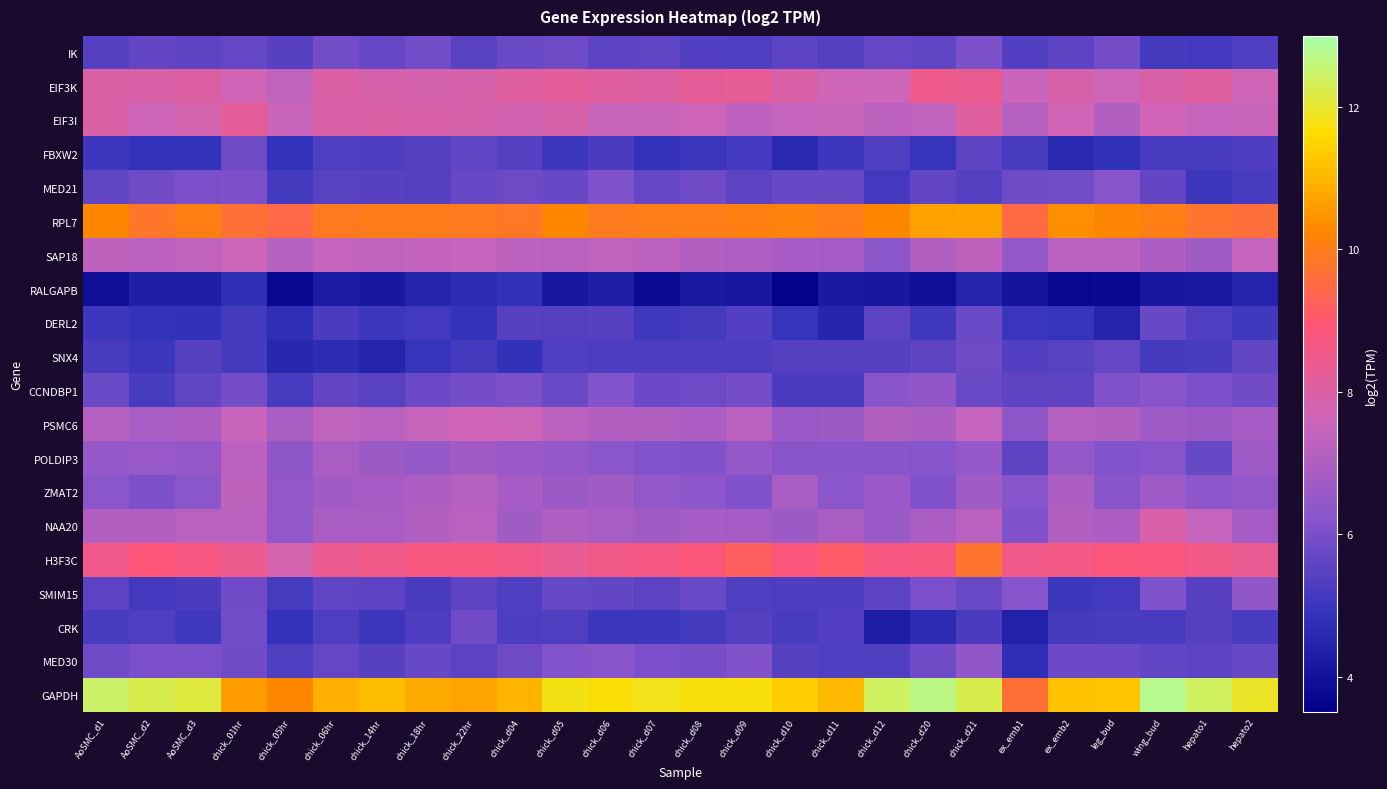

Reading right to left, transcribe all the data shown in this chart.

IK: hepato2=5.3	hepato1=5.1	wing_bud=5.2	leg_bud=5.9	ex_emb2=5.6	ex_emb1=5.4	chick_d21=6.0	chick_d20=5.6	chick_d12=5.7	chick_d11=5.4	chick_d10=5.5	chick_d09=5.3	chick_d08=5.4	chick_d07=5.6	chick_d06=5.5	chick_d05=5.8	chick_d04=5.7	chick_22hr=5.5	chick_18hr=5.9	chick_14hr=5.7	chick_06hr=5.9	chick_05hr=5.4	chick_01hr=5.7	AoSMC_d3=5.5	AoSMC_d2=5.6	AoSMC_d1=5.4
EIF3K: hepato2=7.6	hepato1=8.1	wing_bud=7.9	leg_bud=7.6	ex_emb2=7.9	ex_emb1=7.6	chick_d21=8.4	chick_d20=8.5	chick_d12=7.6	chick_d11=7.6	chick_d10=7.9	chick_d09=8.3	chick_d08=8.2	chick_d07=8.0	chick_d06=8.1	chick_d05=8.2	chick_d04=8.1	chick_22hr=7.8	chick_18hr=7.8	chick_14hr=7.9	chick_06hr=8.0	chick_05hr=7.4	chick_01hr=7.7	AoSMC_d3=8.0	AoSMC_d2=7.9	AoSMC_d1=8.0
EIF3I: hepato2=7.5	hepato1=7.4	wing_bud=7.7	leg_bud=7.0	ex_emb2=7.7	ex_emb1=7.2	chick_d21=8.1	chick_d20=7.3	chick_d12=7.3	chick_d11=7.5	chick_d10=7.4	chick_d09=7.3	chick_d08=7.6	chick_d07=7.5	chick_d06=7.5	chick_d05=7.9	chick_d04=7.7	chick_22hr=7.9	chick_18hr=7.9	chick_14hr=8.0	chick_06hr=7.9	chick_05hr=7.5	chick_01hr=8.2	AoSMC_d3=7.8	AoSMC_d2=7.6	AoSMC_d1=8.0
FBXW2: hepato2=5.3	hepato1=5.2	wing_bud=5.2	leg_bud=4.8	ex_emb2=4.6	ex_emb1=5.2	chick_d21=5.6	chick_d20=4.9	chick_d12=5.3	chick_d11=5.0	chick_d10=4.6	chick_d09=5.1	chick_d08=5.0	chick_d07=4.8	chick_d06=5.3	chick_d05=5.0	chick_d04=5.4	chick_22hr=5.6	chick_18hr=5.4	chick_14hr=5.3	chick_06hr=5.4	chick_05hr=4.8	chick_01hr=5.8	AoSMC_d3=4.9	AoSMC_d2=4.9	AoSMC_d1=5.0
MED21: hepato2=5.2	hepato1=5.0	wing_bud=5.6	leg_bud=6.2	ex_emb2=5.9	ex_emb1=5.8	chick_d21=5.4	chick_d20=5.6	chick_d12=5.1	chick_d11=5.7	chick_d10=5.7	chick_d09=5.5	chick_d08=5.8	chick_d07=5.7	chick_d06=6.1	chick_d05=5.7	chick_d04=5.8	chick_22hr=5.7	chick_18hr=5.4	chick_14hr=5.4	chick_06hr=5.5	chick_05hr=5.1	chick_01hr=6.0	AoSMC_d3=6.0	AoSMC_d2=5.8	AoSMC_d1=5.6
RPL7: hepato2=9.6	hepato1=9.7	wing_bud=10.1	leg_bud=10.2	ex_emb2=10.4	ex_emb1=9.5	chick_d21=10.7	chick_d20=10.7	chick_d12=10.3	chick_d11=10.0	chick_d10=10.1	chick_d09=10.1	chick_d08=10.0	chick_d07=10.0	chick_d06=9.9	chick_d05=10.3	chick_d04=9.8	chick_22hr=9.9	chick_18hr=10.0	chick_14hr=10.0	chick_06hr=9.9	chick_05hr=9.4	chick_01hr=9.6	AoSMC_d3=10.0	AoSMC_d2=9.8	AoSMC_d1=10.3
SAP18: hepato2=7.4	hepato1=6.7	wing_bud=7.0	leg_bud=7.2	ex_emb2=7.2	ex_emb1=6.5	chick_d21=7.3	chick_d20=7.1	chick_d12=6.3	chick_d11=6.8	chick_d10=6.8	chick_d09=7.0	chick_d08=7.1	chick_d07=7.2	chick_d06=7.4	chick_d05=7.2	chick_d04=7.3	chick_22hr=7.4	chick_18hr=7.4	chick_14hr=7.4	chick_06hr=7.4	chick_05hr=7.1	chick_01hr=7.6	AoSMC_d3=7.4	AoSMC_d2=7.3	AoSMC_d1=7.3
RALGAPB: hepato2=4.4	hepato1=4.2	wing_bud=4.1	leg_bud=3.7	ex_emb2=3.7	ex_emb1=4.0	chick_d21=4.4	chick_d20=4.0	chick_d12=4.2	chick_d11=4.2	chick_d10=3.6	chick_d09=4.1	chick_d08=4.2	chick_d07=3.8	chick_d06=4.4	chick_d05=4.1	chick_d04=4.8	chick_22hr=4.7	chick_18hr=4.5	chick_14hr=4.2	chick_06hr=4.2	chick_05hr=3.7	chick_01hr=4.7	AoSMC_d3=4.3	AoSMC_d2=4.3	AoSMC_d1=3.9
DERL2: hepato2=5.1	hepato1=5.3	wing_bud=5.7	leg_bud=4.4	ex_emb2=4.9	ex_emb1=5.0	chick_d21=5.8	chick_d20=5.1	chick_d12=5.5	chick_d11=4.5	chick_d10=4.9	chick_d09=5.4	chick_d08=5.2	chick_d07=5.1	chick_d06=5.4	chick_d05=5.4	chick_d04=5.4	chick_22hr=4.9	chick_18hr=5.1	chick_14hr=5.0	chick_06hr=5.3	chick_05hr=4.7	chick_01hr=5.2	AoSMC_d3=4.8	AoSMC_d2=4.9	AoSMC_d1=5.0
SNX4: hepato2=5.6	hepato1=5.2	wing_bud=5.2	leg_bud=5.7	ex_emb2=5.5	ex_emb1=5.4	chick_d21=5.8	chick_d20=5.6	chick_d12=5.5	chick_d11=5.4	chick_d10=5.4	chick_d09=5.3	chick_d08=5.3	chick_d07=5.3	chick_d06=5.3	chick_d05=5.4	chick_d04=4.8	chick_22hr=5.1	chick_18hr=4.9	chick_14hr=4.5	chick_06hr=4.7	chick_05hr=4.5	chick_01hr=5.1	AoSMC_d3=5.4	AoSMC_d2=5.0	AoSMC_d1=5.2
CCNDBP1: hepato2=5.9	hepato1=6.0	wing_bud=6.2	leg_bud=6.1	ex_emb2=5.6	ex_emb1=5.6	chick_d21=5.7	chick_d20=6.4	chick_d12=6.3	chick_d11=5.3	chick_d10=5.3	chick_d09=5.9	chick_d08=5.8	chick_d07=5.8	chick_d06=6.1	chick_d05=5.8	chick_d04=6.0	chick_22hr=5.9	chick_18hr=5.8	chick_14hr=5.5	chick_06hr=5.6	chick_05hr=5.2	chick_01hr=5.9	AoSMC_d3=5.6	AoSMC_d2=5.2	AoSMC_d1=5.8
PSMC6: hepato2=6.8	hepato1=6.6	wing_bud=6.7	leg_bud=7.0	ex_emb2=7.1	ex_emb1=6.4	chick_d21=7.5	chick_d20=7.0	chick_d12=7.0	chick_d11=6.6	chick_d10=6.6	chick_d09=7.2	chick_d08=6.9	chick_d07=7.0	chick_d06=7.1	chick_d05=7.3	chick_d04=7.6	chick_22hr=7.7	chick_18hr=7.5	chick_14hr=7.2	chick_06hr=7.3	chick_05hr=6.9	chick_01hr=7.5	AoSMC_d3=7.0	AoSMC_d2=6.9	AoSMC_d1=7.2
POLDIP3: hepato2=6.7	hepato1=5.7	wing_bud=6.2	leg_bud=6.2	ex_emb2=6.5	ex_emb1=5.6	chick_d21=6.5	chick_d20=6.2	chick_d12=6.2	chick_d11=6.2	chick_d10=6.3	chick_d09=6.5	chick_d08=6.1	chick_d07=6.2	chick_d06=6.3	chick_d05=6.5	chick_d04=6.6	chick_22hr=6.7	chick_18hr=6.5	chick_14hr=6.6	chick_06hr=6.9	chick_05hr=6.4	chick_01hr=7.3	AoSMC_d3=6.5	AoSMC_d2=6.5	AoSMC_d1=6.5
ZMAT2: hepato2=6.5	hepato1=6.3	wing_bud=6.7	leg_bud=6.2	ex_emb2=7.0	ex_emb1=6.2	chick_d21=6.7	chick_d20=6.1	chick_d12=6.6	chick_d11=6.3	chick_d10=6.9	chick_d09=6.1	chick_d08=6.4	chick_d07=6.5	chick_d06=6.7	chick_d05=6.6	chick_d04=6.8	chick_22hr=7.2	chick_18hr=7.0	chick_14hr=6.8	chick_06hr=6.8	chick_05hr=6.4	chick_01hr=7.3	AoSMC_d3=6.3	AoSMC_d2=6.0	AoSMC_d1=6.3
NAA20: hepato2=6.8	hepato1=7.4	wing_bud=7.9	leg_bud=6.9	ex_emb2=7.1	ex_emb1=6.1	chick_d21=7.2	chick_d20=6.9	chick_d12=6.6	chick_d11=6.9	chick_d10=6.6	chick_d09=6.8	chick_d08=6.8	chick_d07=6.7	chick_d06=6.8	chick_d05=7.0	chick_d04=6.7	chick_22hr=7.2	chick_18hr=7.0	chick_14hr=6.9	chick_06hr=6.9	chick_05hr=6.5	chick_01hr=7.2	AoSMC_d3=7.2	AoSMC_d2=7.1	AoSMC_d1=7.1
H3F3C: hepato2=8.4	hepato1=8.6	wing_bud=8.8	leg_bud=8.8	ex_emb2=8.6	ex_emb1=8.5	chick_d21=9.8	chick_d20=8.8	chick_d12=8.7	chick_d11=9.1	chick_d10=8.8	chick_d09=9.2	chick_d08=8.9	chick_d07=8.7	chick_d06=8.6	chick_d05=8.4	chick_d04=8.6	chick_22hr=8.7	chick_18hr=8.8	chick_14hr=8.6	chick_06hr=8.4	chick_05hr=7.8	chick_01hr=8.4	AoSMC_d3=8.7	AoSMC_d2=8.9	AoSMC_d1=8.5
SMIM15: hepato2=6.4	hepato1=5.5	wing_bud=6.1	leg_bud=5.1	ex_emb2=5.0	ex_emb1=6.2	chick_d21=5.8	chick_d20=6.0	chick_d12=5.5	chick_d11=5.3	chick_d10=5.3	chick_d09=5.3	chick_d08=5.7	chick_d07=5.5	chick_d06=5.6	chick_d05=5.7	chick_d04=5.3	chick_22hr=5.6	chick_18hr=5.2	chick_14hr=5.5	chick_06hr=5.6	chick_05hr=5.2	chick_01hr=5.8	AoSMC_d3=5.3	AoSMC_d2=5.1	AoSMC_d1=5.5
CRK: hepato2=5.2	hepato1=5.5	wing_bud=5.2	leg_bud=5.2	ex_emb2=5.1	ex_emb1=4.4	chick_d21=5.2	chick_d20=4.7	chick_d12=4.3	chick_d11=5.4	chick_d10=5.2	chick_d09=5.4	chick_d08=5.1	chick_d07=5.1	chick_d06=5.0	chick_d05=5.3	chick_d04=5.3	chick_22hr=5.9	chick_18hr=5.3	chick_14hr=5.0	chick_06hr=5.3	chick_05hr=4.8	chick_01hr=5.9	AoSMC_d3=5.1	AoSMC_d2=5.3	AoSMC_d1=5.2
MED30: hepato2=5.7	hepato1=5.5	wing_bud=5.6	leg_bud=5.8	ex_emb2=5.8	ex_emb1=4.7	chick_d21=6.4	chick_d20=5.8	chick_d12=5.3	chick_d11=5.3	chick_d10=5.4	chick_d09=6.1	chick_d08=6.0	chick_d07=6.0	chick_d06=6.2	chick_d05=6.1	chick_d04=5.8	chick_22hr=5.5	chick_18hr=5.7	chick_14hr=5.4	chick_06hr=5.7	chick_05hr=5.3	chick_01hr=5.9	AoSMC_d3=6.0	AoSMC_d2=6.0	AoSMC_d1=5.8
GAPDH: hepato2=11.9	hepato1=12.4	wing_bud=12.8	leg_bud=11.3	ex_emb2=11.2	ex_emb1=9.6	chick_d21=12.3	chick_d20=12.7	chick_d12=12.4	chick_d11=11.1	chick_d10=11.4	chick_d09=11.7	chick_d08=11.7	chick_d07=11.8	chick_d06=11.7	chick_d05=11.8	chick_d04=11.0	chick_22hr=10.7	chick_18hr=10.8	chick_14hr=11.1	chick_06hr=10.9	chick_05hr=10.3	chick_01hr=10.6	AoSMC_d3=12.1	AoSMC_d2=12.2	AoSMC_d1=12.5